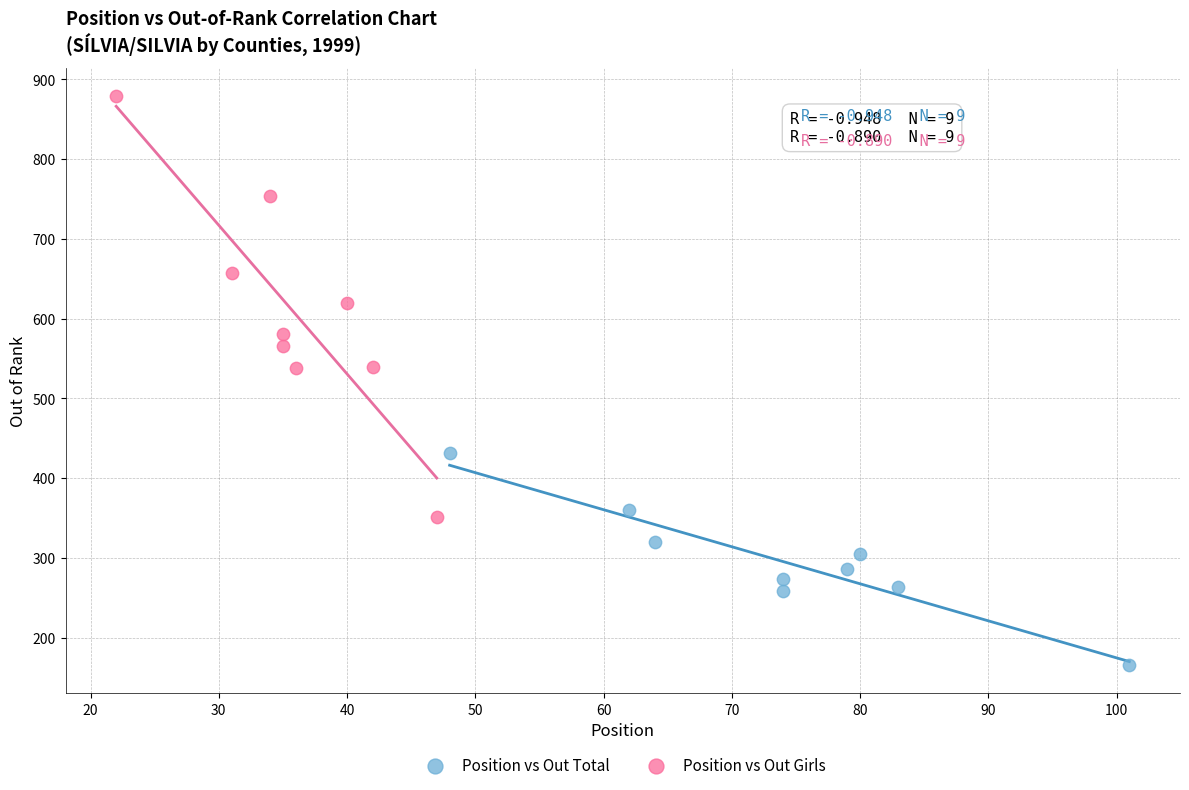

Which series contains the highest Y value?

Position vs Out Girls